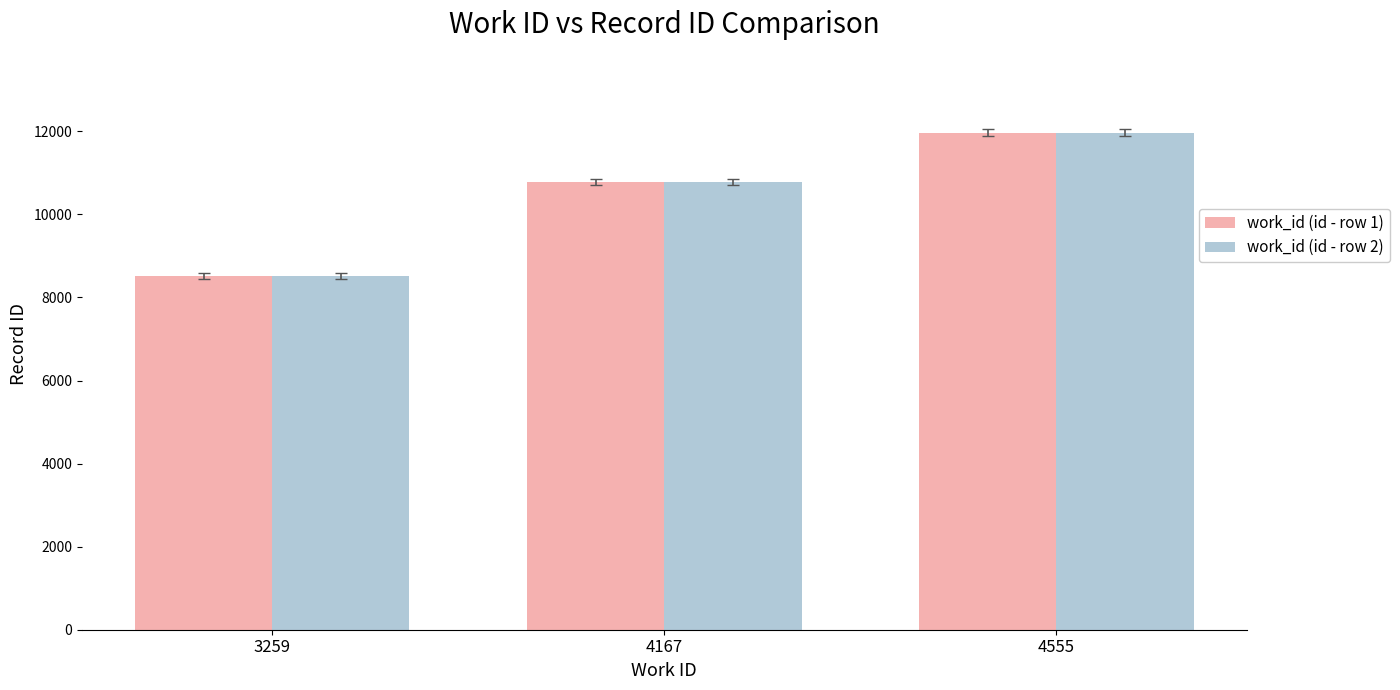

List the labels in order of work_id (id - row 1) value, smallest first.

3259, 4167, 4555